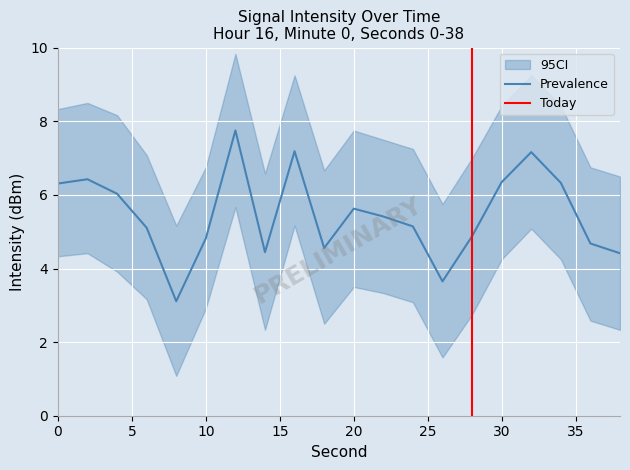

The chart shows a value of 5.1 at 24. True or false?

True